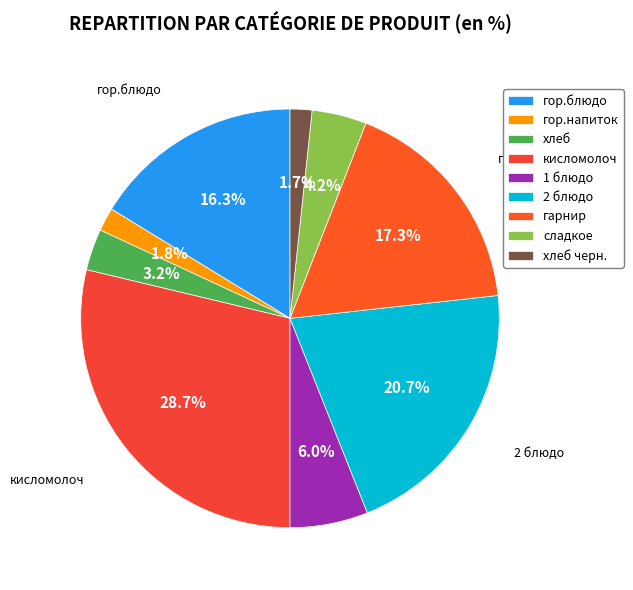

Count the number of slices in the pie.

9